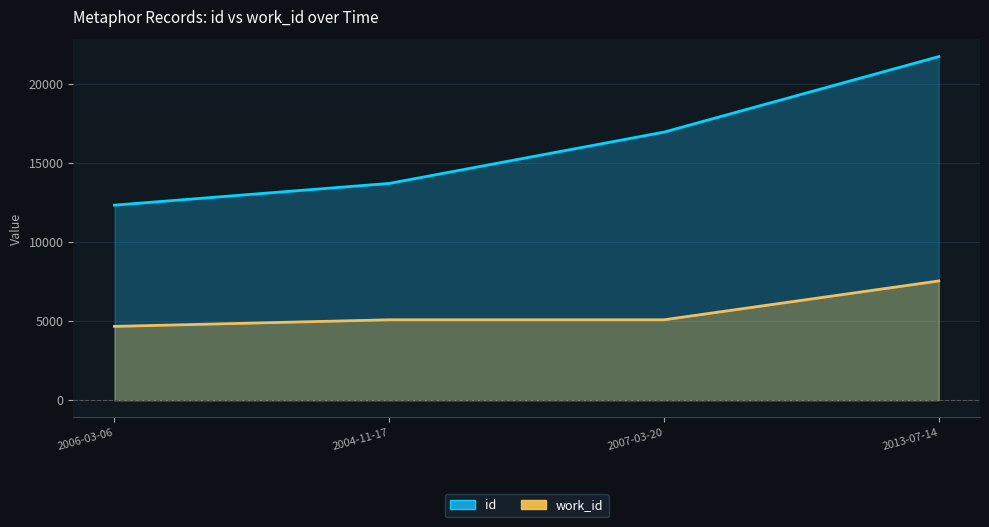

What is the maximum value for work_id?

7544